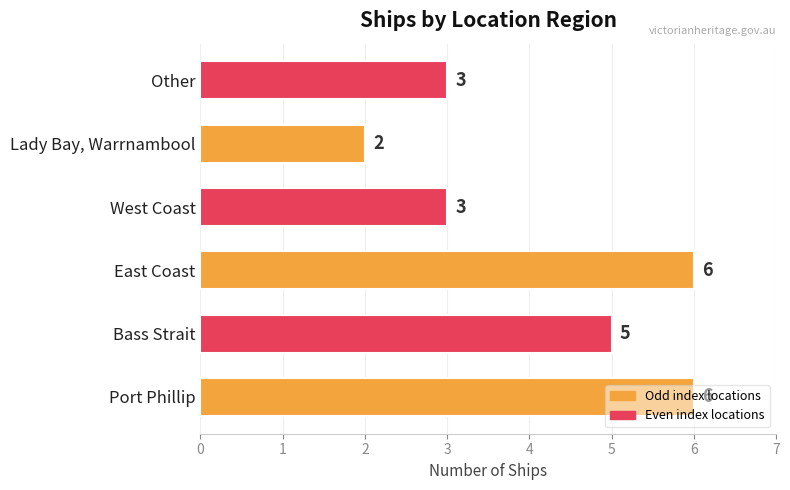

Approximately how many times larger is the value at Port Phillip compared to Bass Strait?

1.2